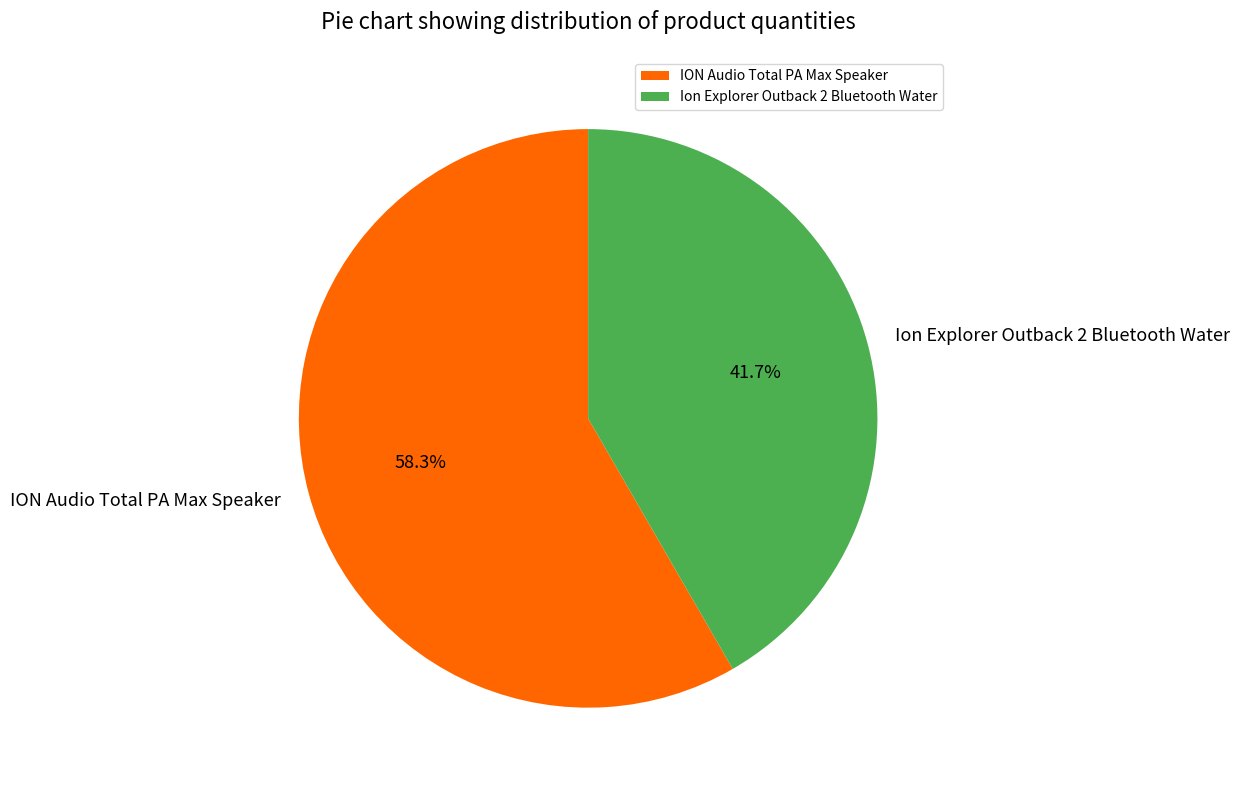

To the nearest percent, what is the difference between the largest and smallest slice percentages?

17%